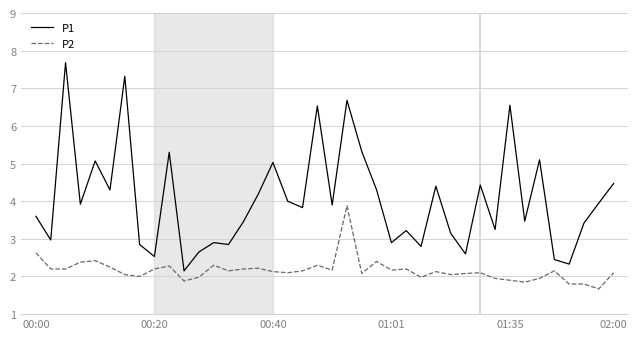

Which series has the widest spread of values?

P1